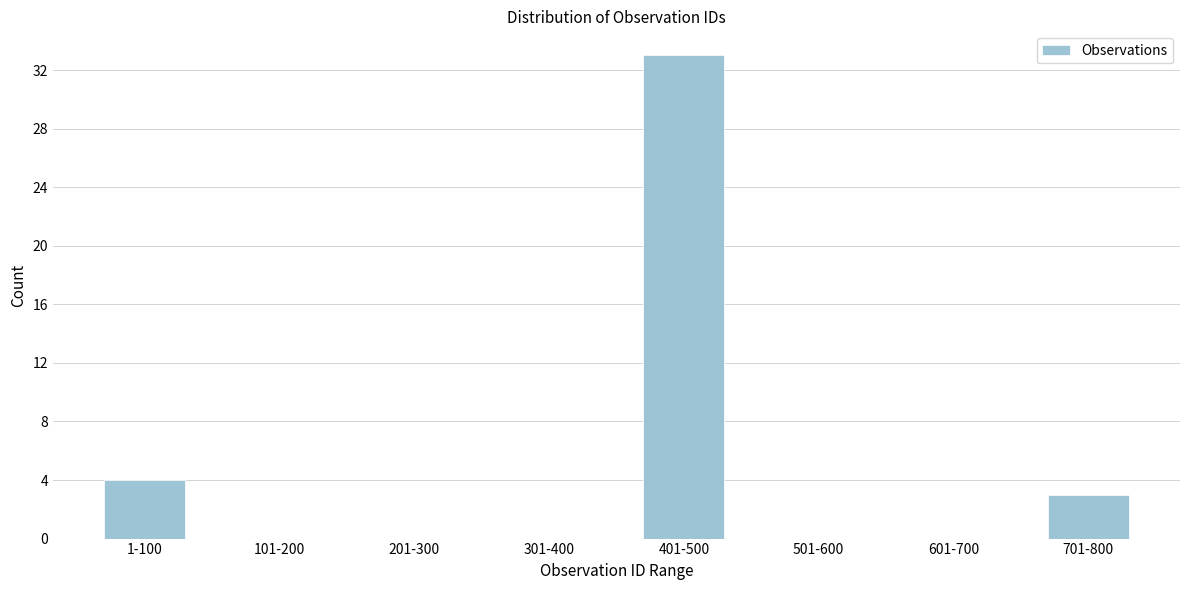

Reading right to left, what are all the values shown in this chart?

701-800=3	601-700=0	501-600=0	401-500=33	301-400=0	201-300=0	101-200=0	1-100=4